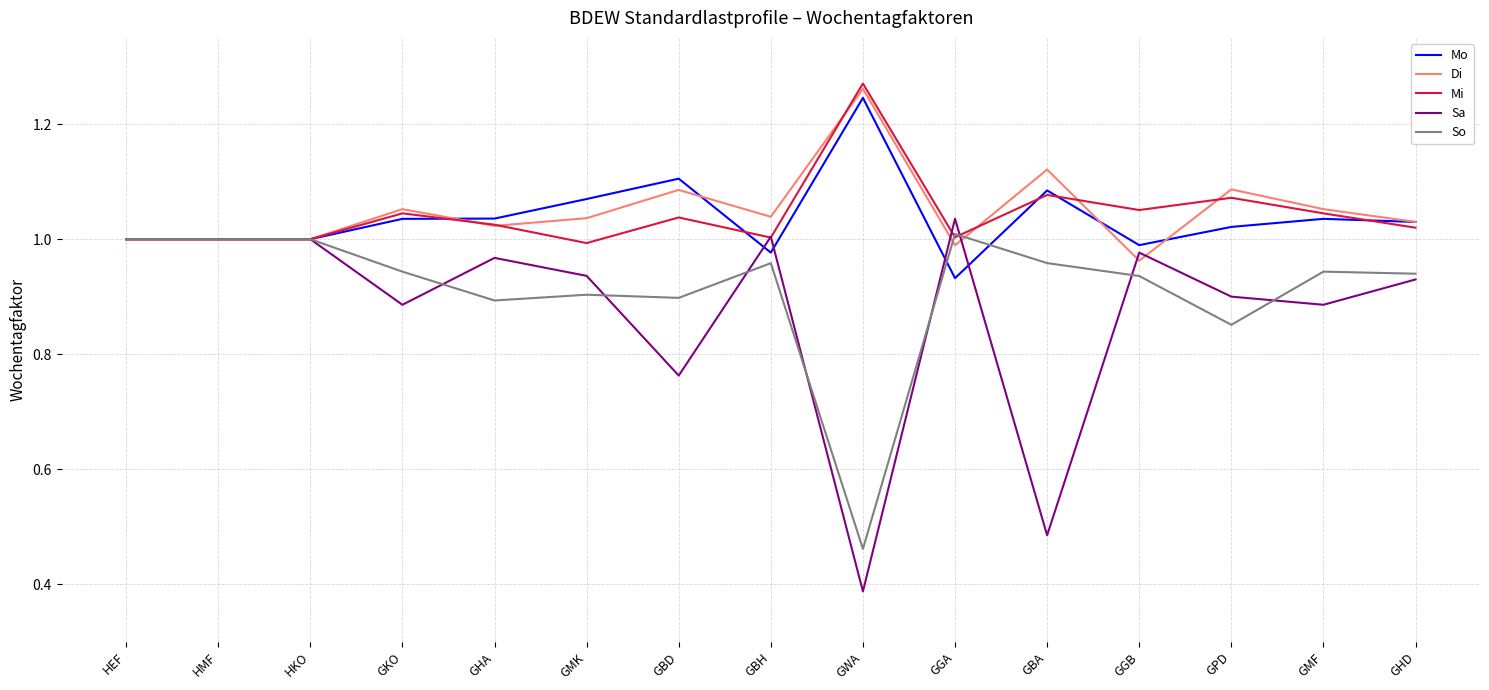

Which label corresponds to the smallest value in the chart?

GWA